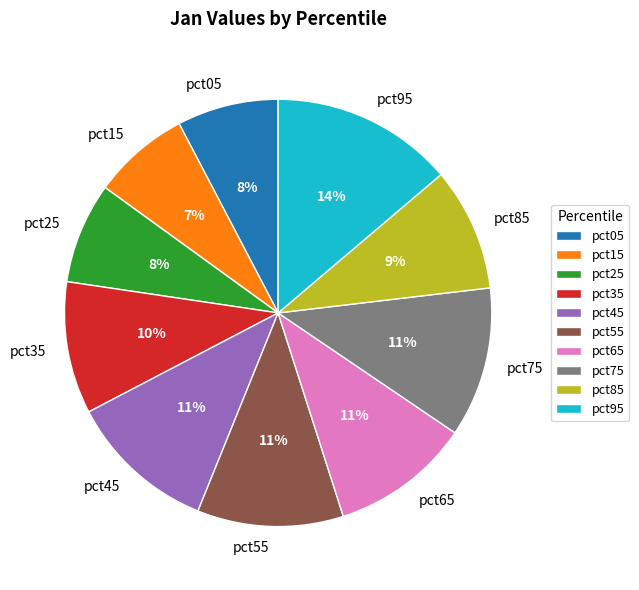

Which slice is the largest?

pct95